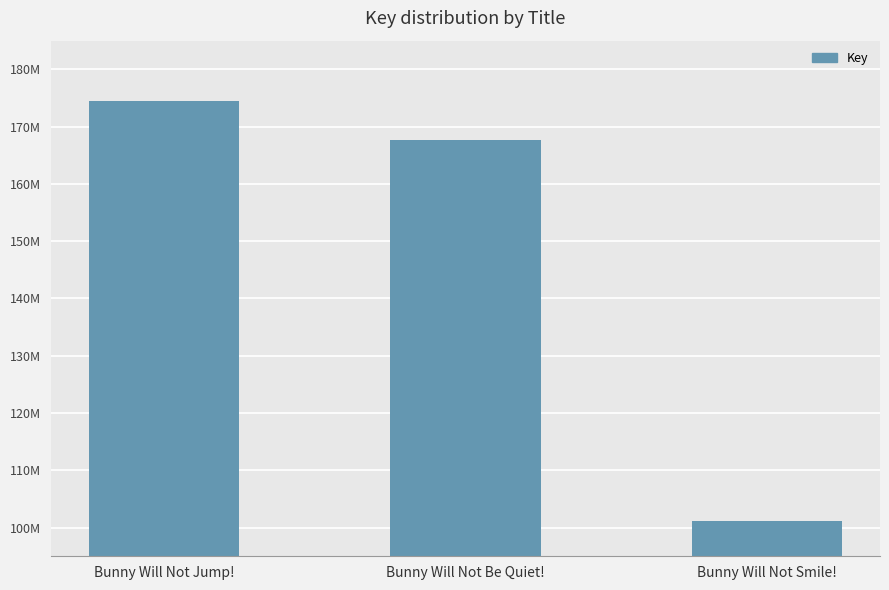

At which label is the value closest to 137780016?

Bunny Will Not Be Quiet!